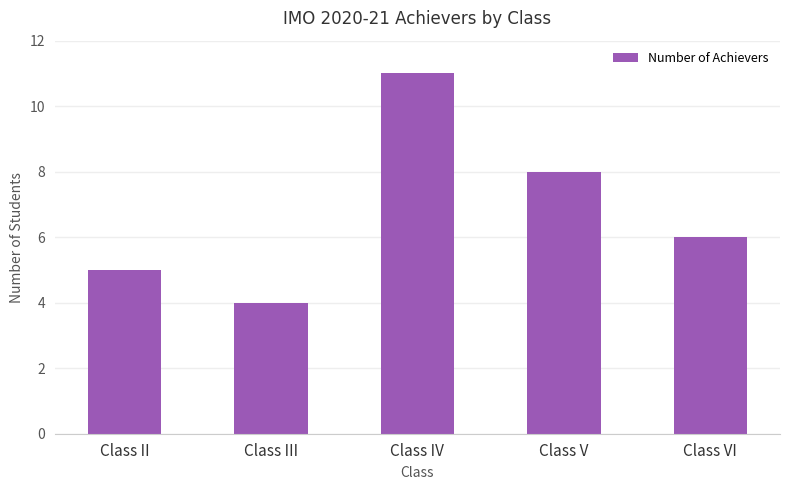

At which label does the data first exceed 6?

Class IV